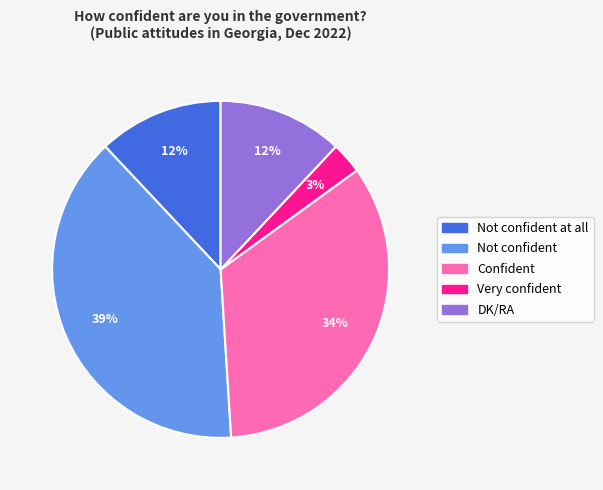

How many slices are in this pie chart?

5